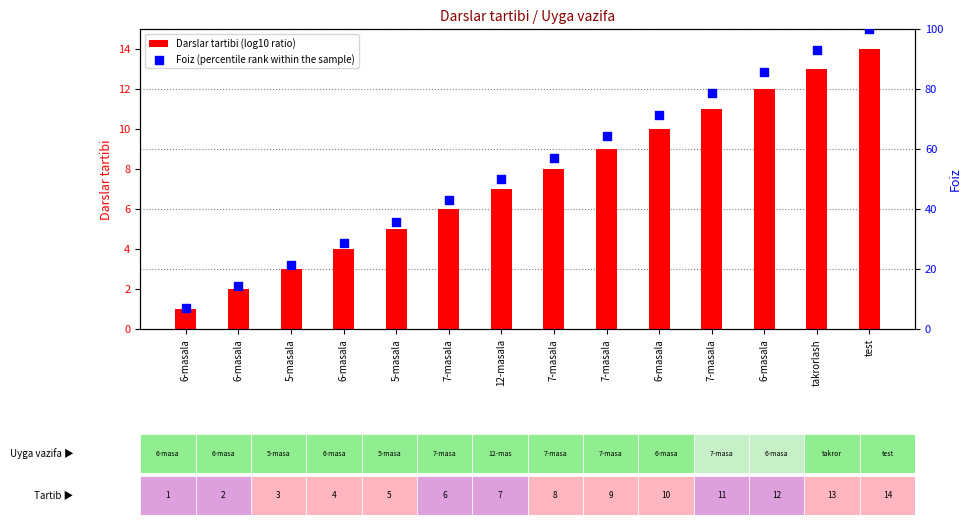

At how many categories does at least one series exceed 94?

1